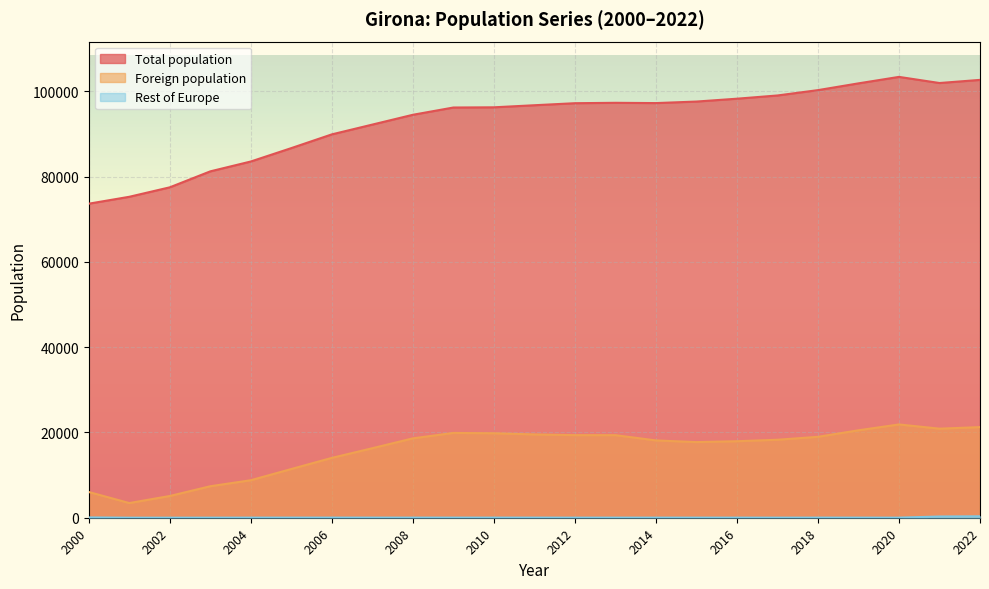

Which series has the largest total across all categories?

Total population